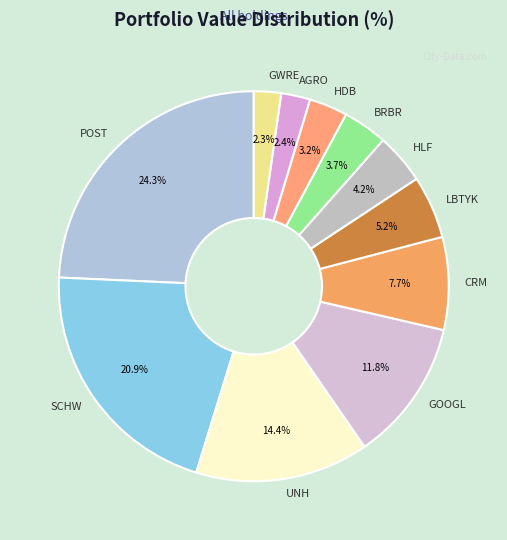

Which category has the biggest portion of the pie?

POST